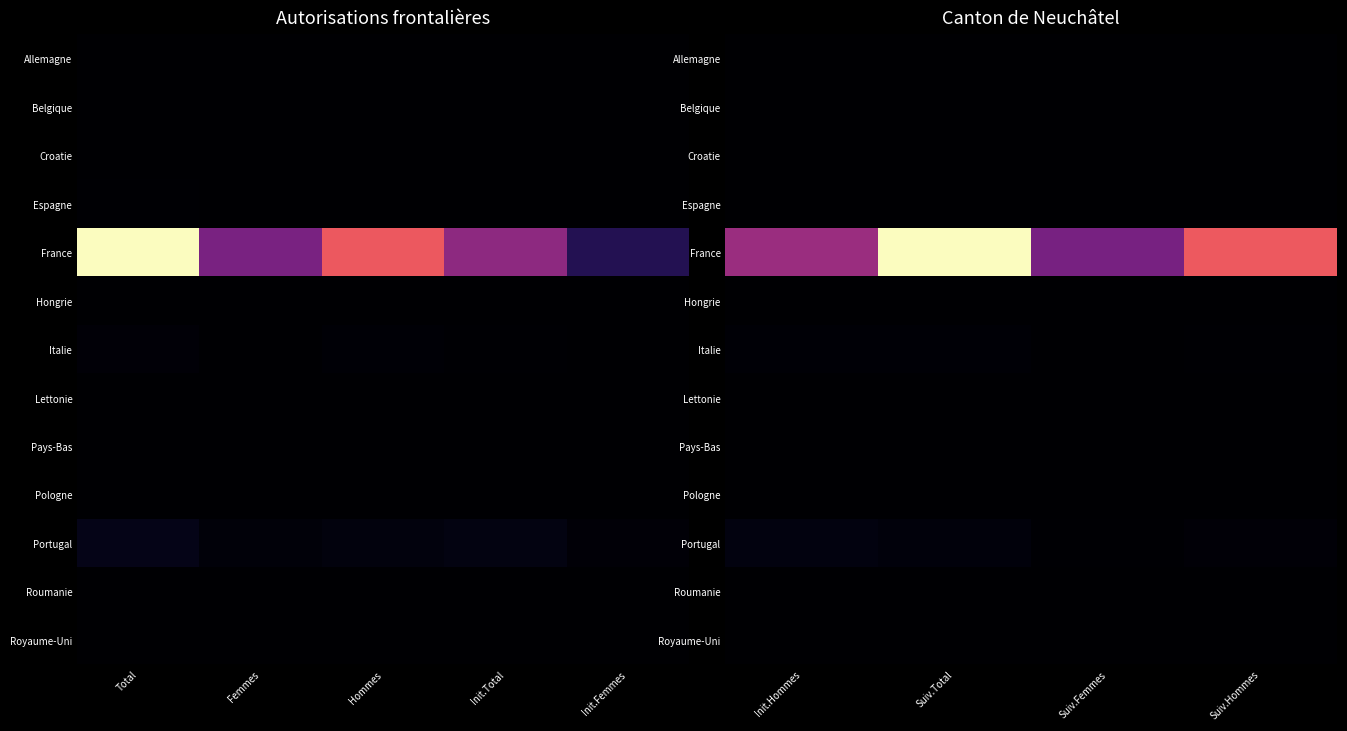

The Royaume-Uni series shows 1 at Suiv.Hommes. True or false?

False